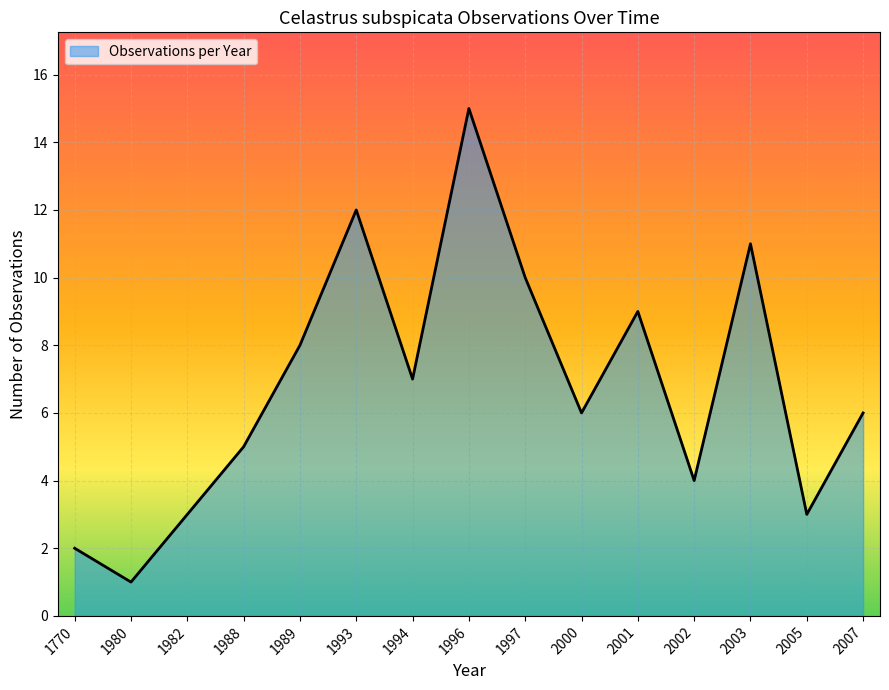

What is the minimum value shown in the chart?

1